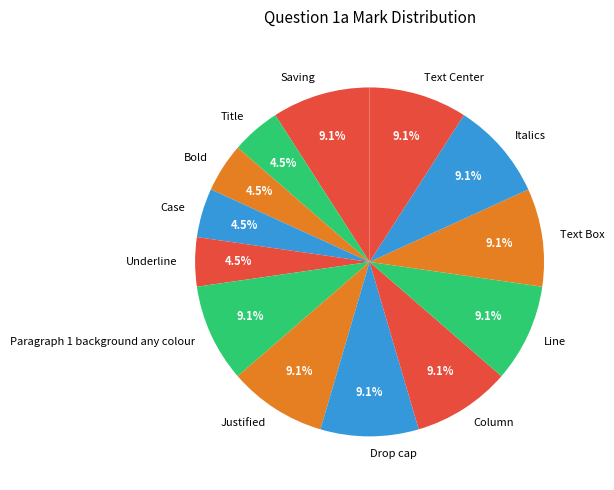

Is the sum of Title and Saving greater than half?

No